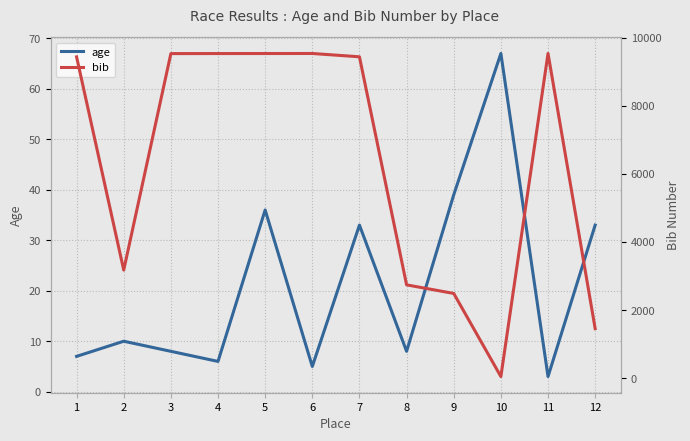

Reading right to left, extract all data points from this chart.

age: 12=33	11=3	10=67	9=39	8=8	7=33	6=5	5=36	4=6	3=8	2=10	1=7
bib: 12=1458	11=9532	10=51	9=2490	8=2742	7=9434	6=9531	5=9530	4=9529	3=9528	2=3175	1=9432